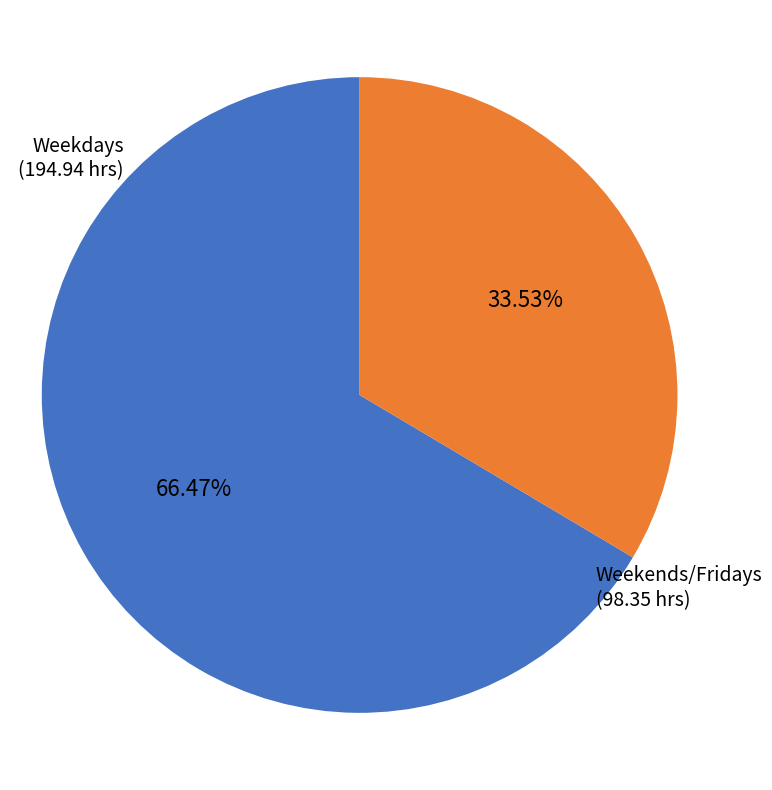

Is the sum of Weekdays and Weekends/Fridays greater than half?

Yes